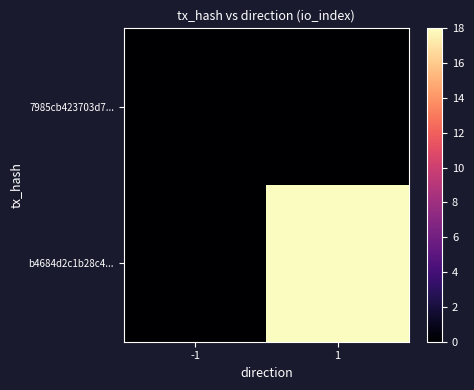

At how many categories does at least one series exceed 11?

1